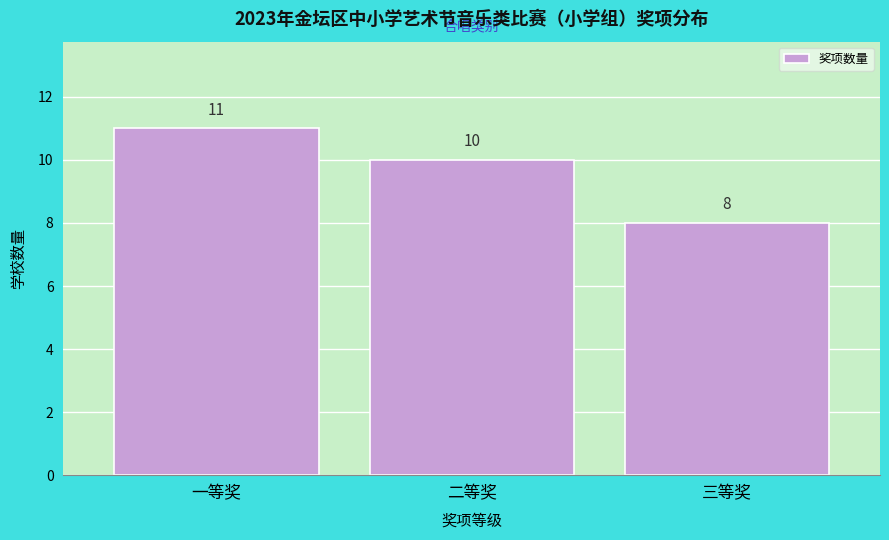

Reading left to right, list all the values displayed in this chart.

11	10	8